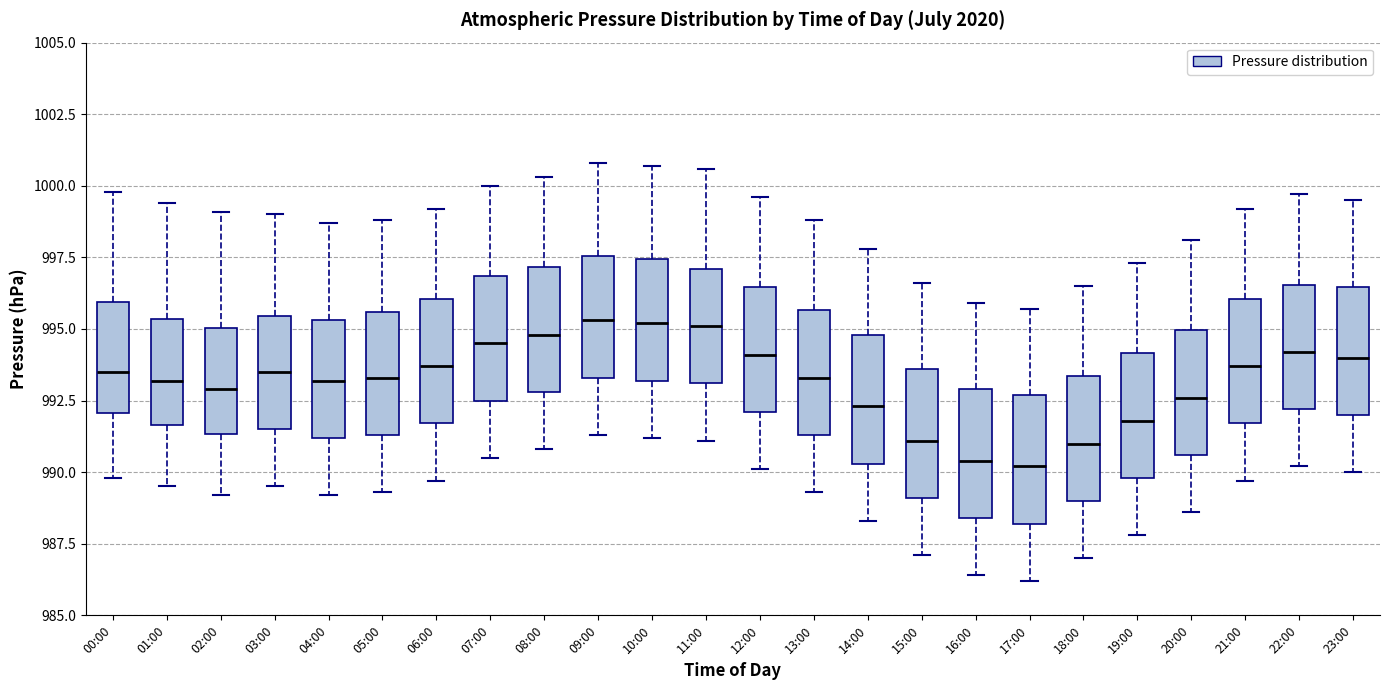

Reading left to right, transcribe this box plot: for each box, give where its median line is, the range the box spans, and where its two whiskers end, as read against the y-axis. The values are not printed on the chart, so give them approximately, as read against the axis.

00:00: median 993.5, box 992.0 to 996.0, whiskers 990.0 to 1000.0
01:00: median 993.0, box 991.5 to 995.5, whiskers 989.5 to 999.5
02:00: median 993.0, box 991.5 to 995.0, whiskers 989.0 to 999.0
03:00: median 993.5, box 991.5 to 995.5, whiskers 989.5 to 999.0
04:00: median 993.0, box 991.0 to 995.5, whiskers 989.0 to 998.5
05:00: median 993.5, box 991.5 to 995.5, whiskers 989.5 to 999.0
06:00: median 993.5, box 991.5 to 996.0, whiskers 989.5 to 999.0
07:00: median 994.5, box 992.5 to 997.0, whiskers 990.5 to 1000.0
08:00: median 995.0, box 993.0 to 997.0, whiskers 991.0 to 1000.5
09:00: median 995.5, box 993.5 to 997.5, whiskers 991.5 to 1001.0
10:00: median 995.0, box 993.0 to 997.5, whiskers 991.0 to 1000.5
11:00: median 995.0, box 993.0 to 997.0, whiskers 991.0 to 1000.5
12:00: median 994.0, box 992.0 to 996.5, whiskers 990.0 to 999.5
13:00: median 993.5, box 991.5 to 995.5, whiskers 989.5 to 999.0
14:00: median 992.5, box 990.5 to 995.0, whiskers 988.5 to 998.0
15:00: median 991.0, box 989.0 to 993.5, whiskers 987.0 to 996.5
16:00: median 990.5, box 988.5 to 993.0, whiskers 986.5 to 996.0
17:00: median 990.0, box 988.0 to 992.5, whiskers 986.0 to 995.5
18:00: median 991.0, box 989.0 to 993.5, whiskers 987.0 to 996.5
19:00: median 992.0, box 990.0 to 994.0, whiskers 988.0 to 997.5
20:00: median 992.5, box 990.5 to 995.0, whiskers 988.5 to 998.0
21:00: median 993.5, box 991.5 to 996.0, whiskers 989.5 to 999.0
22:00: median 994.0, box 992.0 to 996.5, whiskers 990.0 to 999.5
23:00: median 994.0, box 992.0 to 996.5, whiskers 990.0 to 999.5